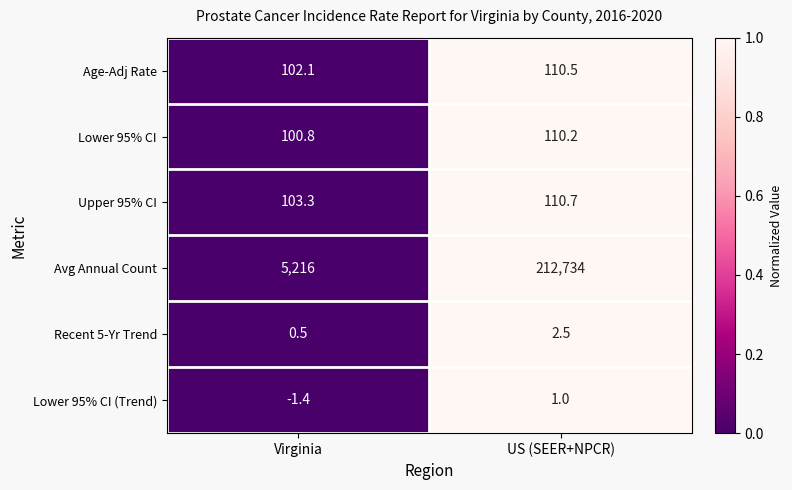

True or false: Upper 95% CI has a value of 164.8 at US (SEER+NPCR).

False